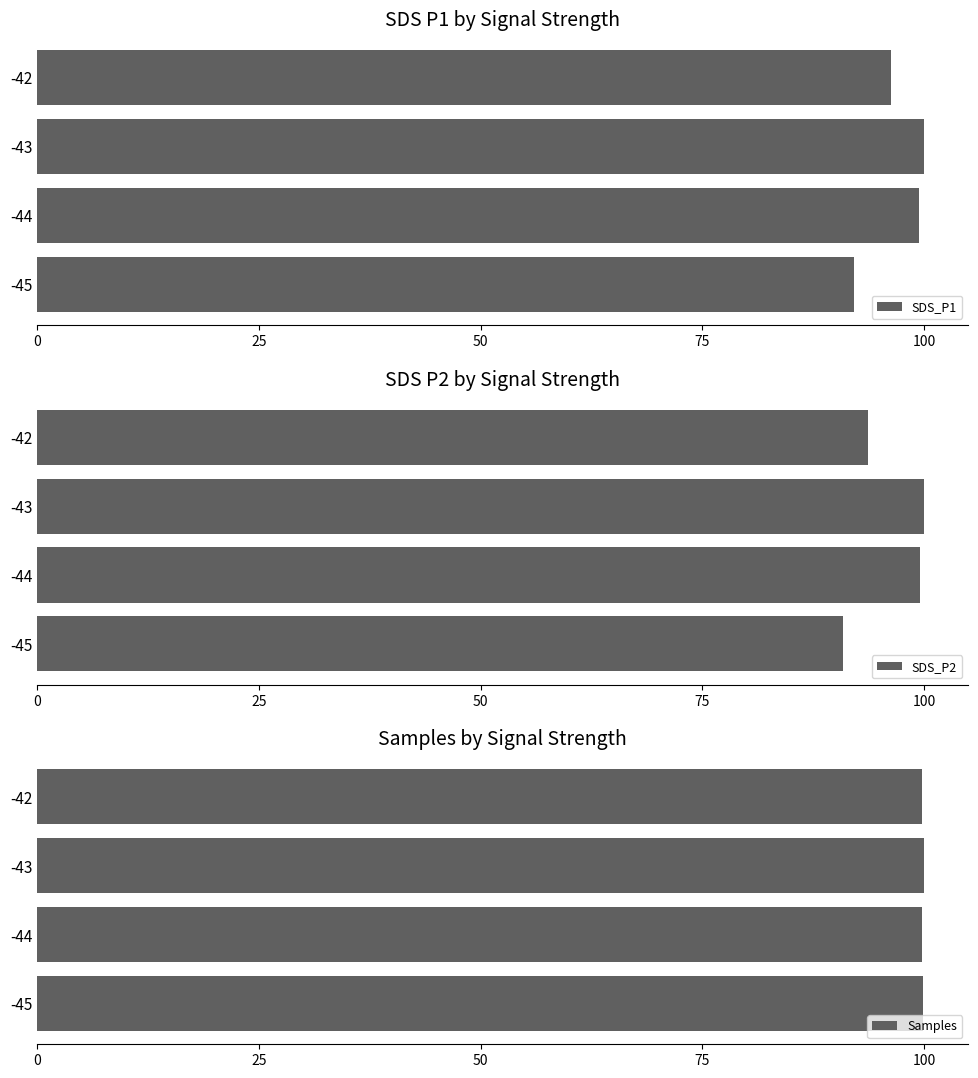

Which series has the largest total across all categories?

Samples